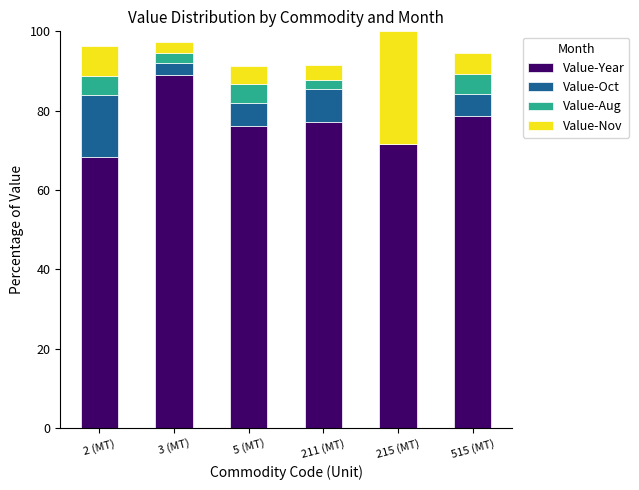

The value of Value-Year at 211 (MT) is 19.6. True or false?

False